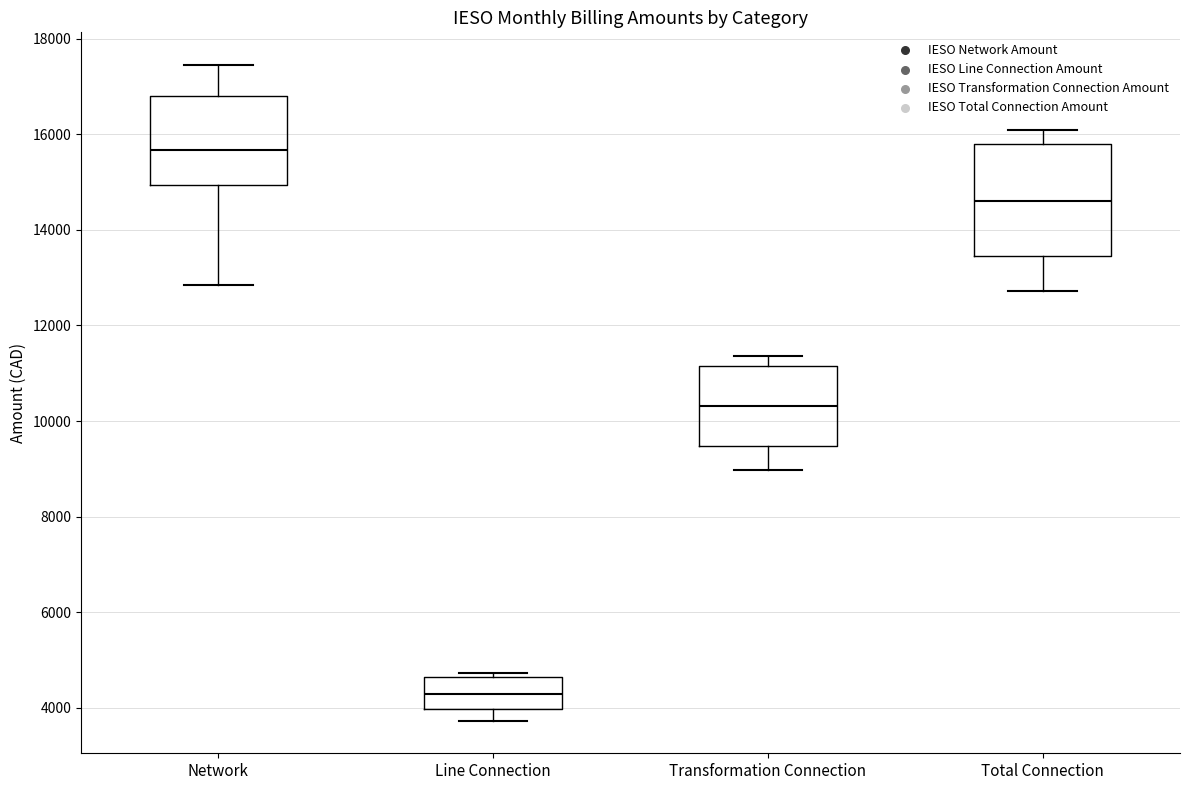

Reading left to right, transcribe this box plot: for each box, give where its median line is, the range the box spans, and where its two whiskers end, as read against the y-axis. The values are not printed on the chart, so give them approximately, as read against the axis.

Network: median 15600, box 15000 to 16800, whiskers 12800 to 17400
Line Connection: median 4200, box 4000 to 4600, whiskers 3800 to 4800
Transformation Connection: median 10400, box 9400 to 11200, whiskers 9000 to 11400
Total Connection: median 14600, box 13400 to 15800, whiskers 12800 to 16000